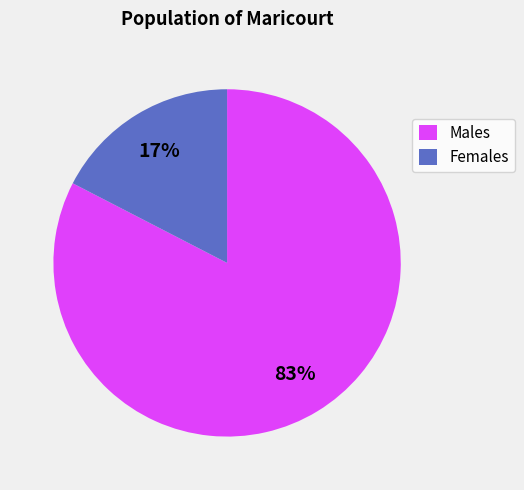

Count the number of slices in the pie.

2